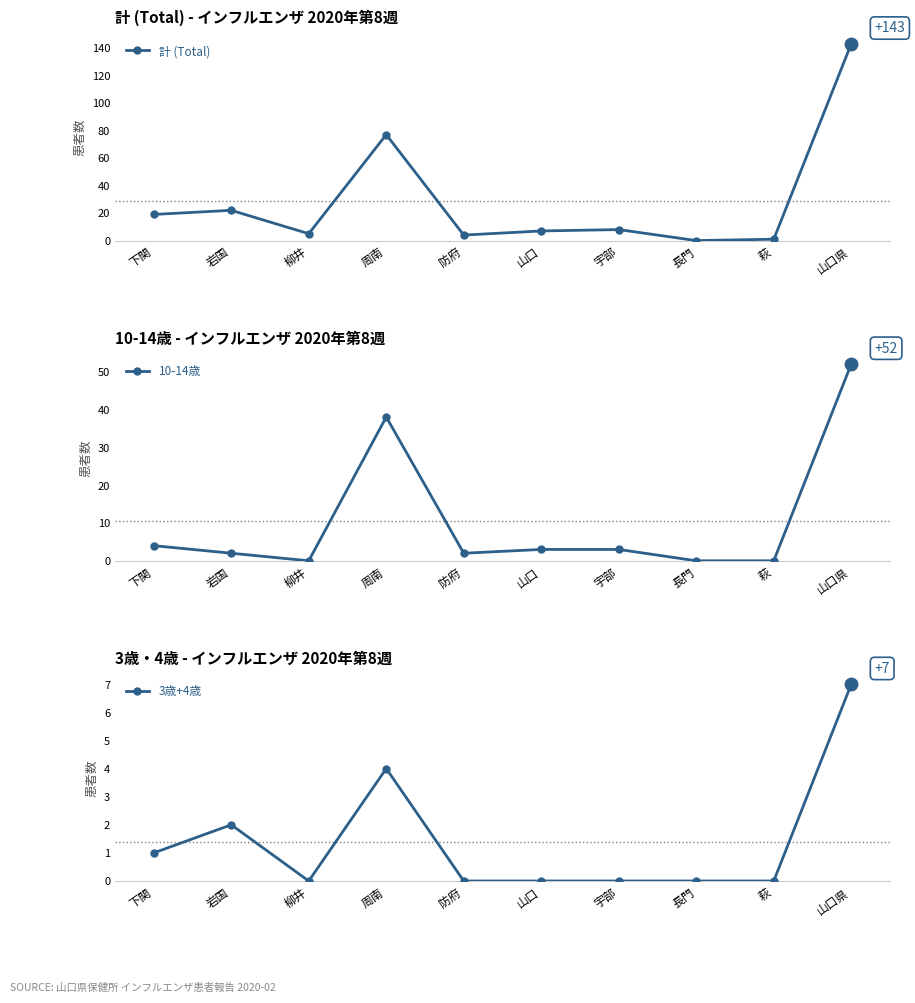

True or false: 計 (Total) and 10-14歳 intersect in this chart.

False